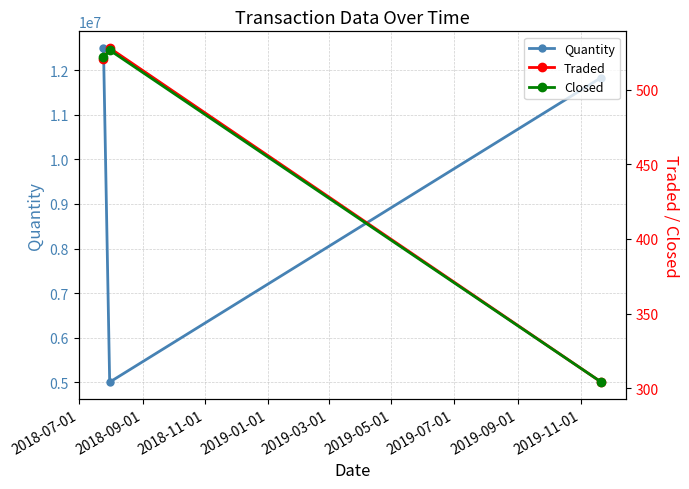

How many data points in Quantity are less than 11838350?

1